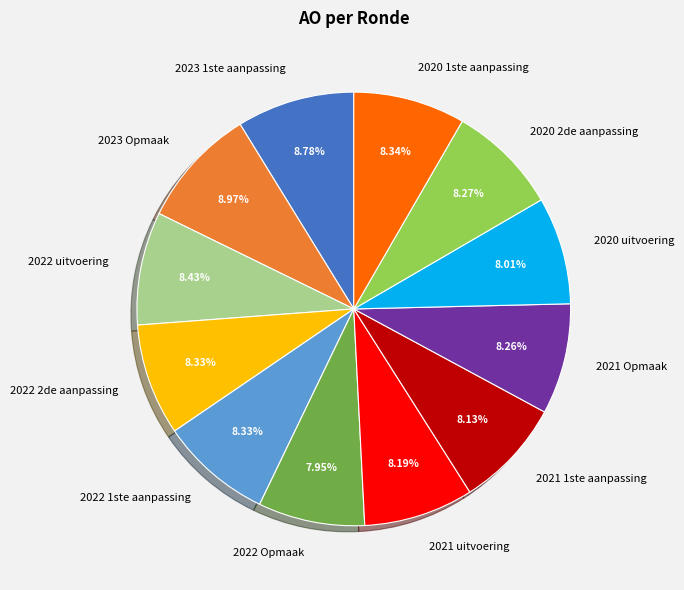

Does 2022 2de aanpassing account for over 50% of the chart?

No